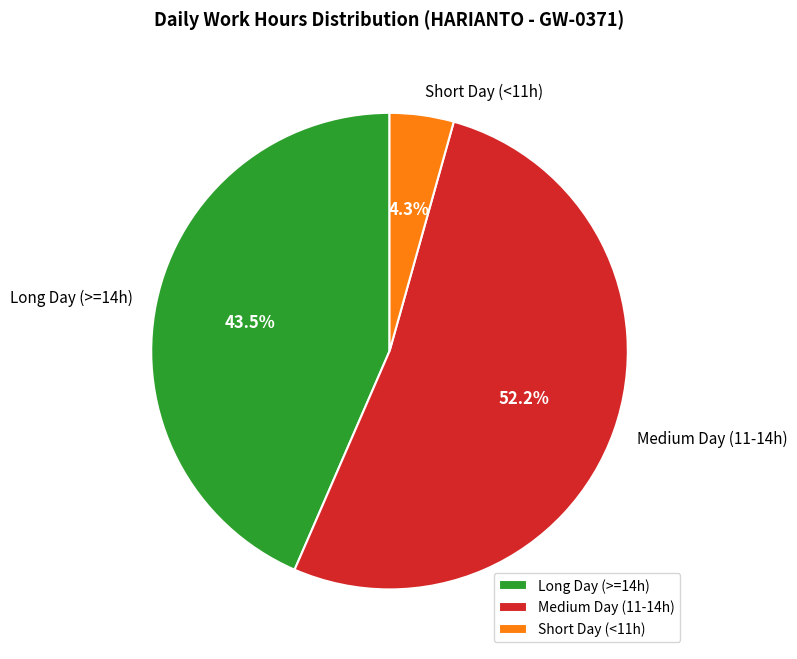

To the nearest percent, what is the difference between the largest and smallest slice percentages?

48%